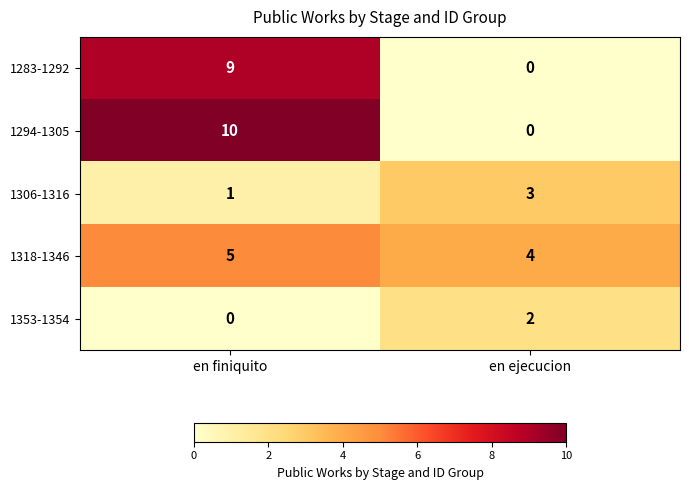

What is the total value across all series at en finiquito?

25